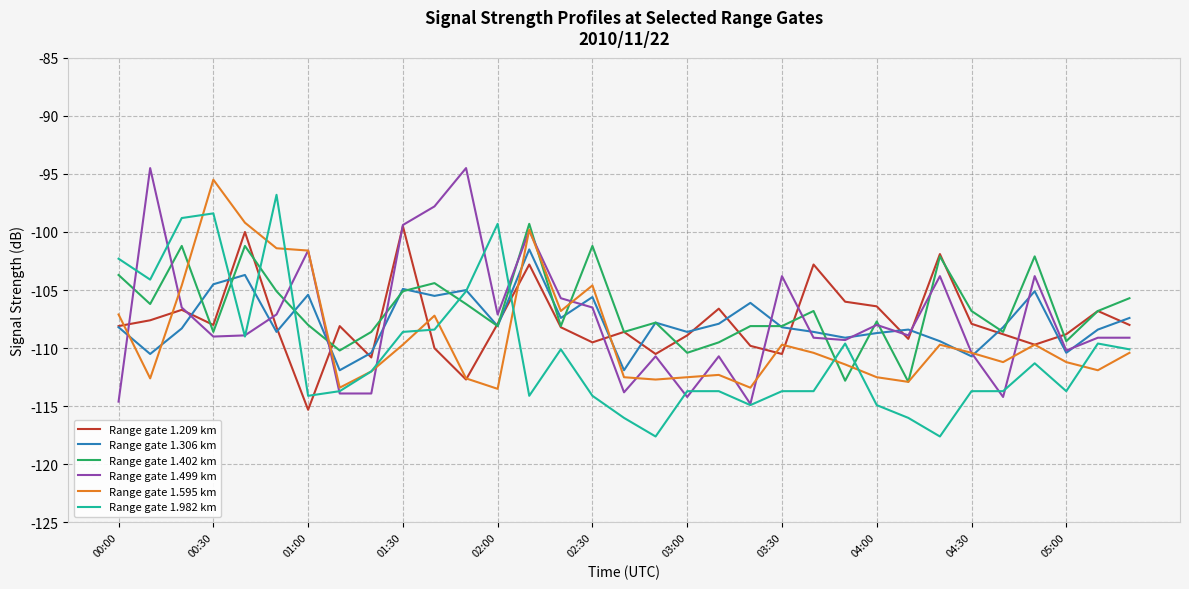

What is the highest value of the Range gate 1.306 km series?

-101.5